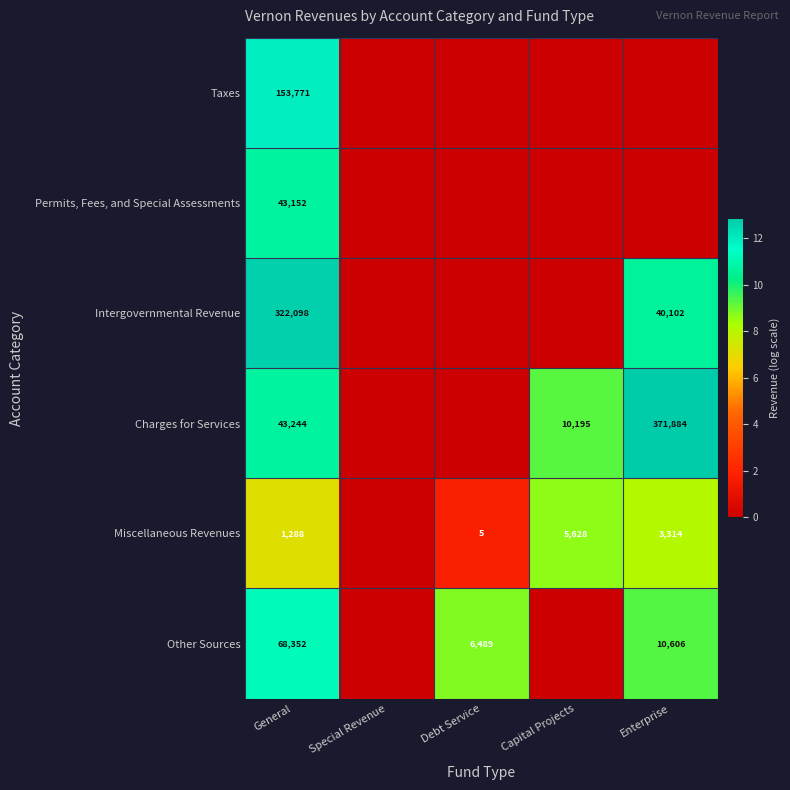

Which has a higher value, Enterprise or Capital Projects?

Enterprise